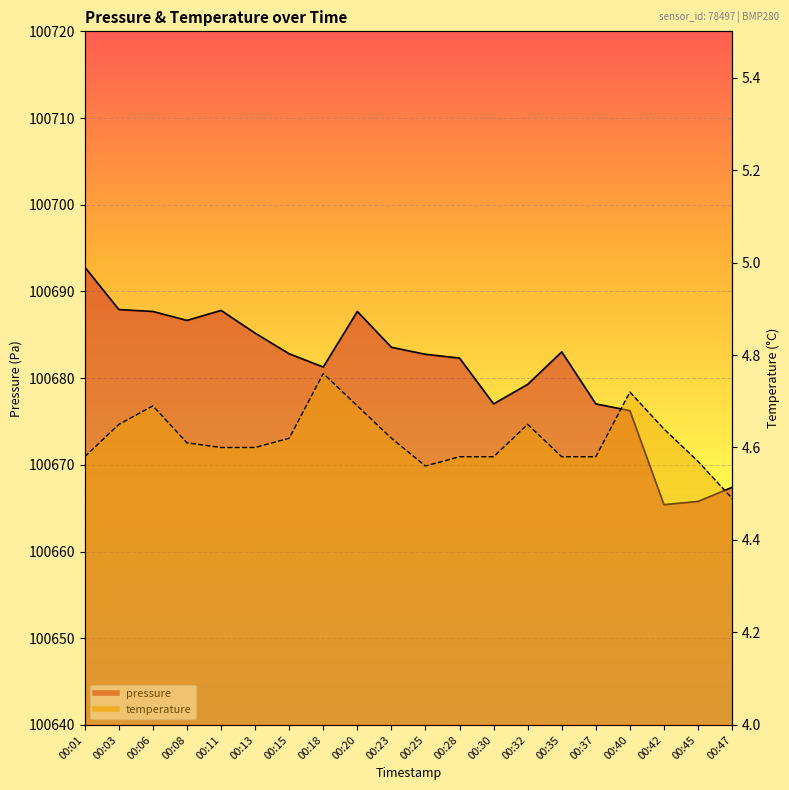

True or false: temperature has more than 1 interior local peaks.

True